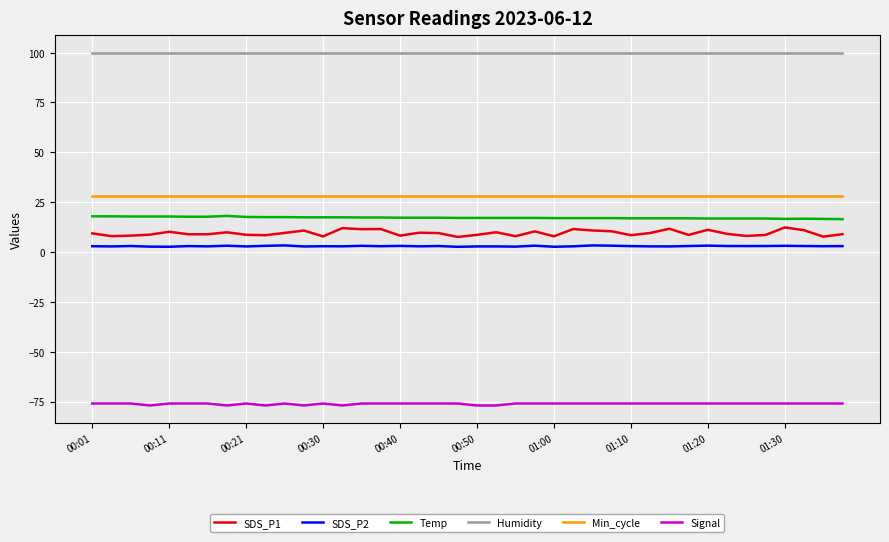

What is the difference between the maximum and minimum values in the SDS_P1 series?

4.8